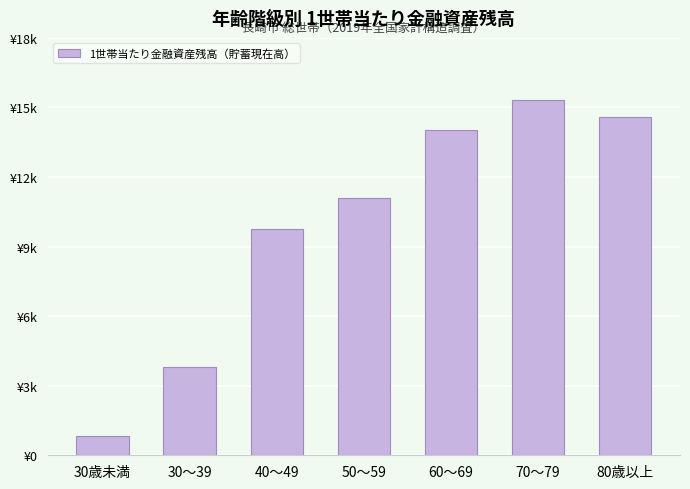

How many bars are there in total?

7